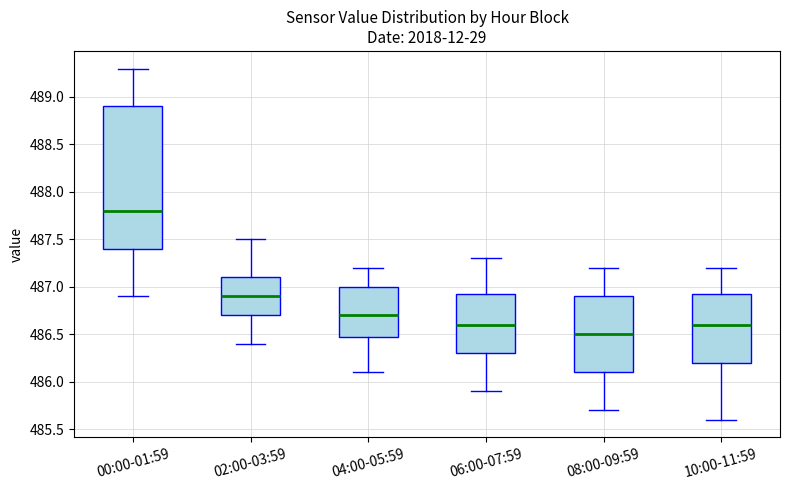

Reading left to right, transcribe this box plot: for each box, give where its median line is, the range the box spans, and where its two whiskers end, as read against the y-axis. The values are not printed on the chart, so give them approximately, as read against the axis.

00:00-01:59: median 487.80, box 487.40 to 488.90, whiskers 486.90 to 489.30
02:00-03:59: median 486.90, box 486.70 to 487.10, whiskers 486.40 to 487.50
04:00-05:59: median 486.70, box 486.50 to 487.00, whiskers 486.10 to 487.20
06:00-07:59: median 486.60, box 486.30 to 486.95, whiskers 485.90 to 487.30
08:00-09:59: median 486.50, box 486.10 to 486.90, whiskers 485.70 to 487.20
10:00-11:59: median 486.60, box 486.20 to 486.95, whiskers 485.60 to 487.20